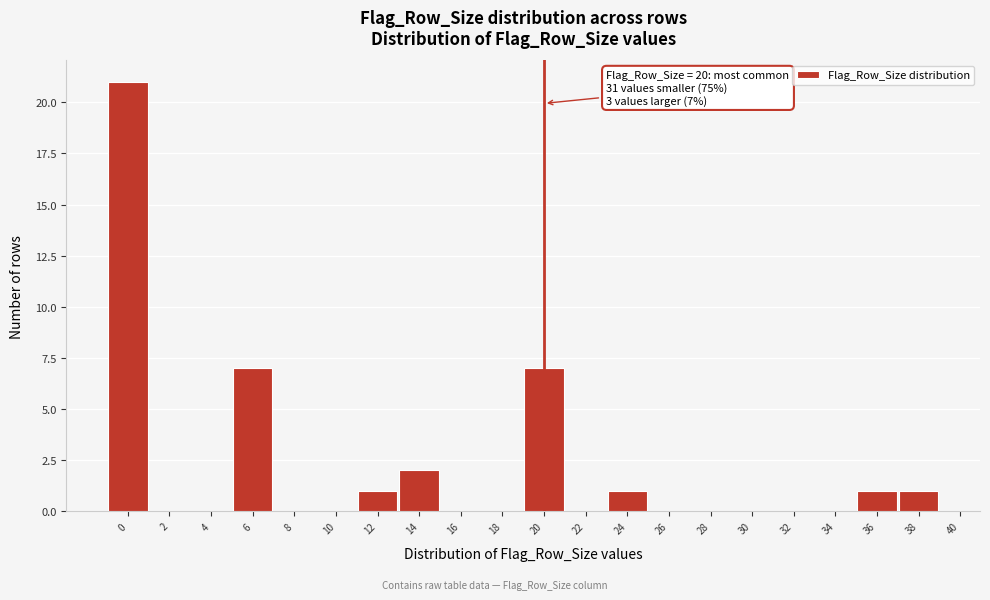

Over which range of the x-axis is the bar tallest?

-1 to 1